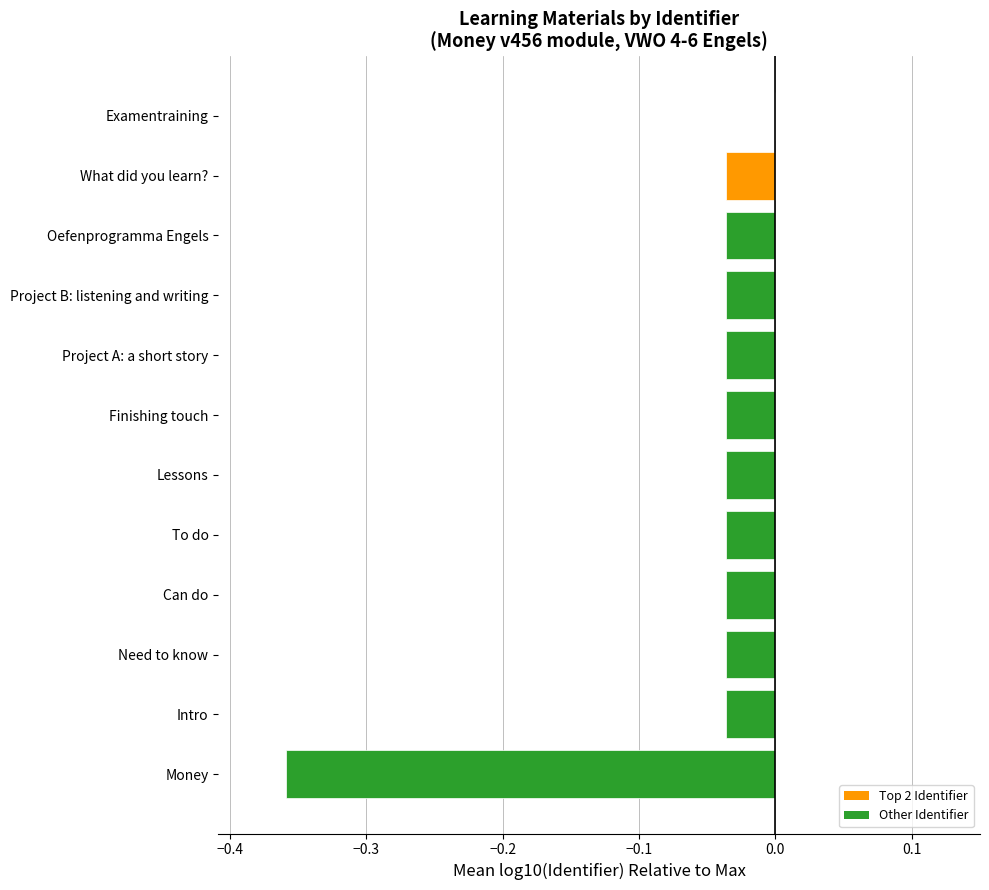

What is the sum of all values?

-0.7